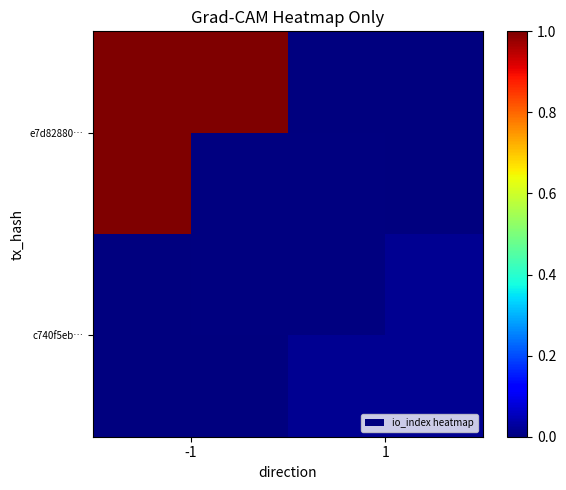

Reading left to right, extract all data points from this chart.

e7d82880…: -1=1.0	1=0.0
c740f5eb…: -1=0.0	1=0.0